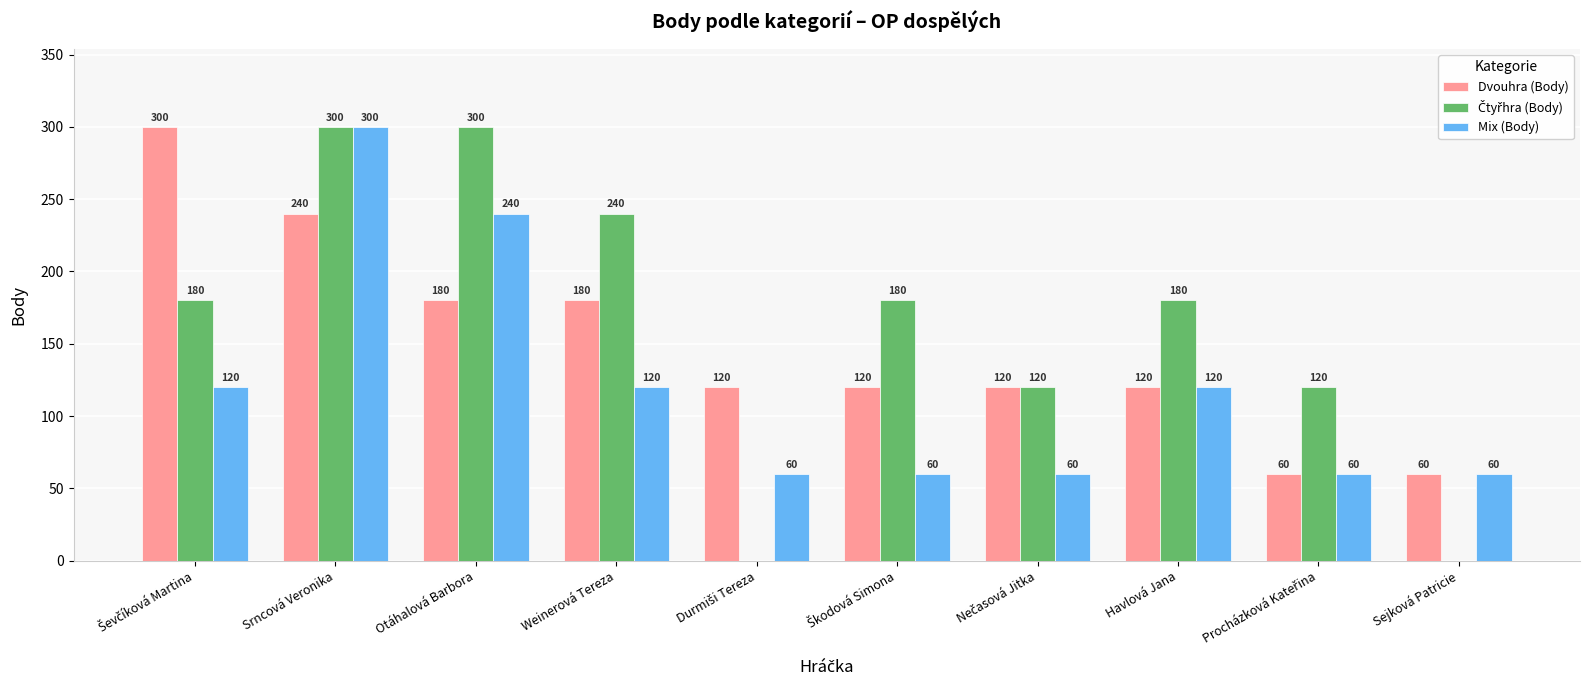

What is the maximum value for Mix (Body)?

300